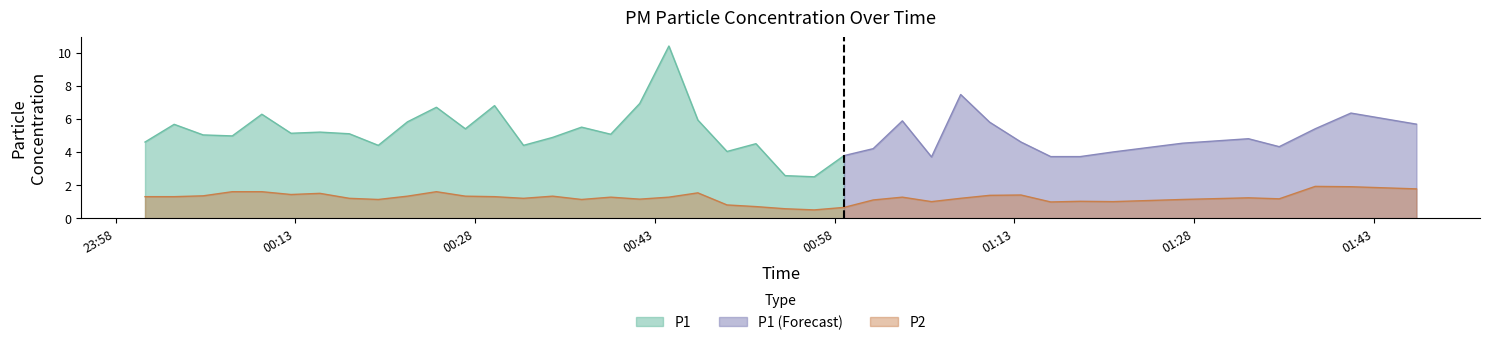

True or false: the data shows 1.1 at 2023-05-10T01:01:13.

True